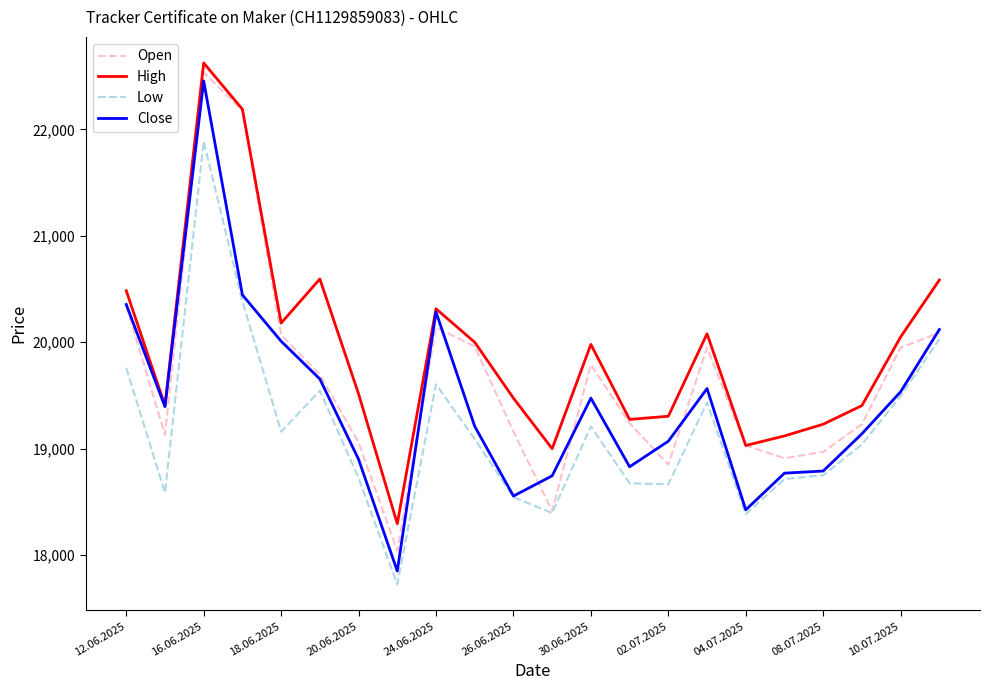

Which series has the widest spread of values?

Close